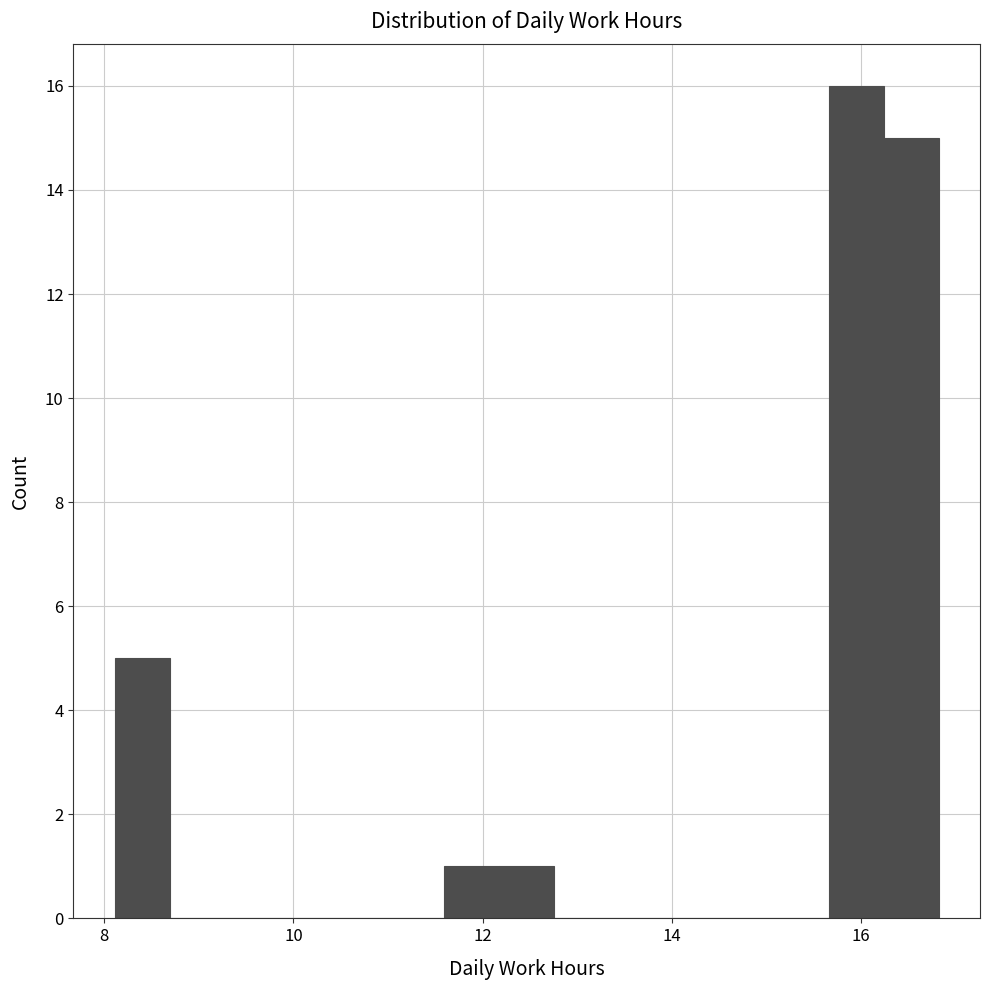

Read against the x-axis, roughly where is the centre of the tallest bar?

16.0